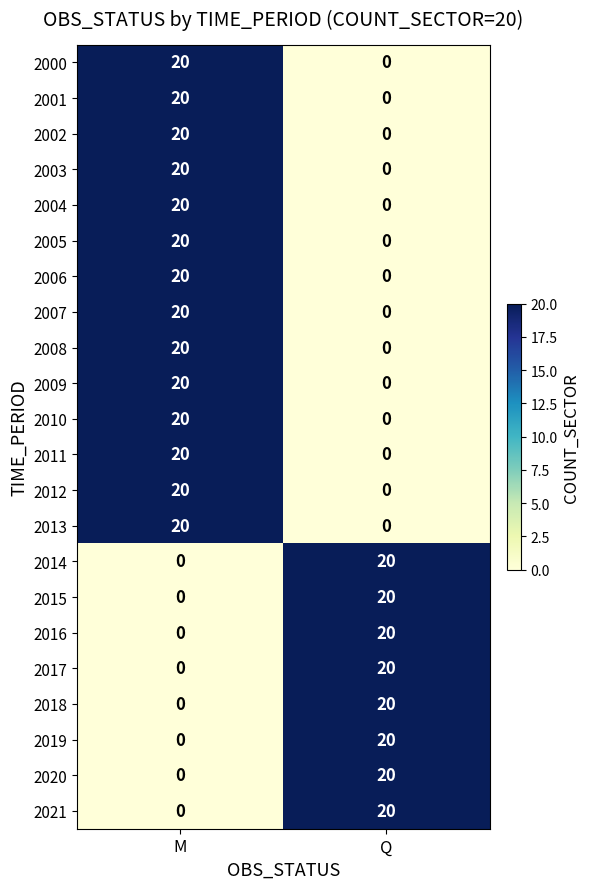

What is the difference between the maximum and minimum values in the 2018 series?

20